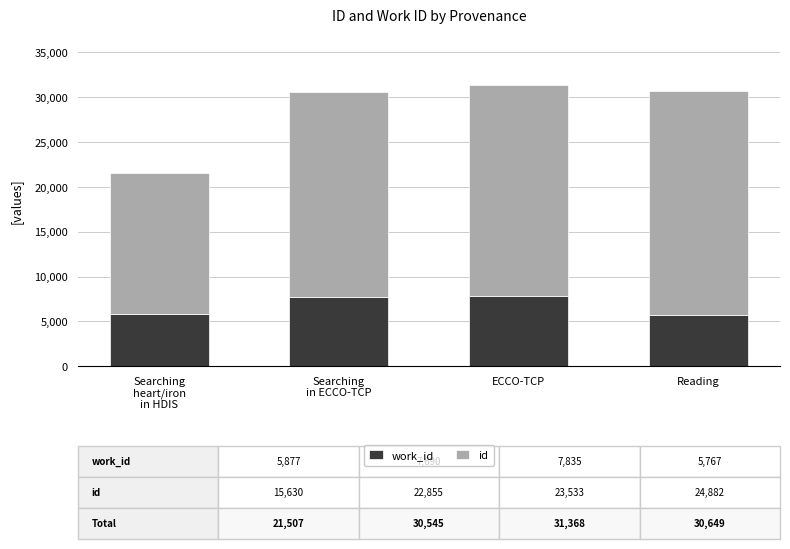

Are the bars horizontal?

No